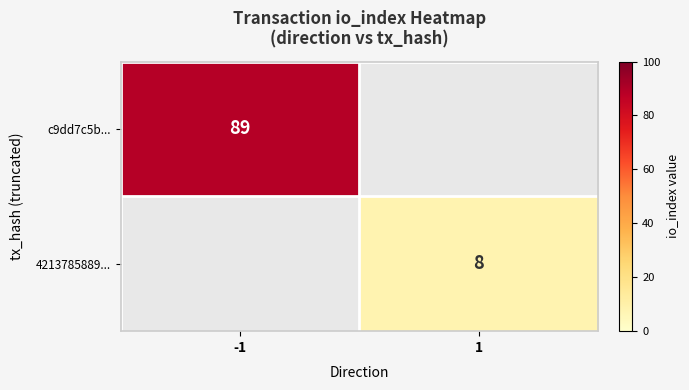

True or false: 4213785889... has a value of 2 at 1.

False